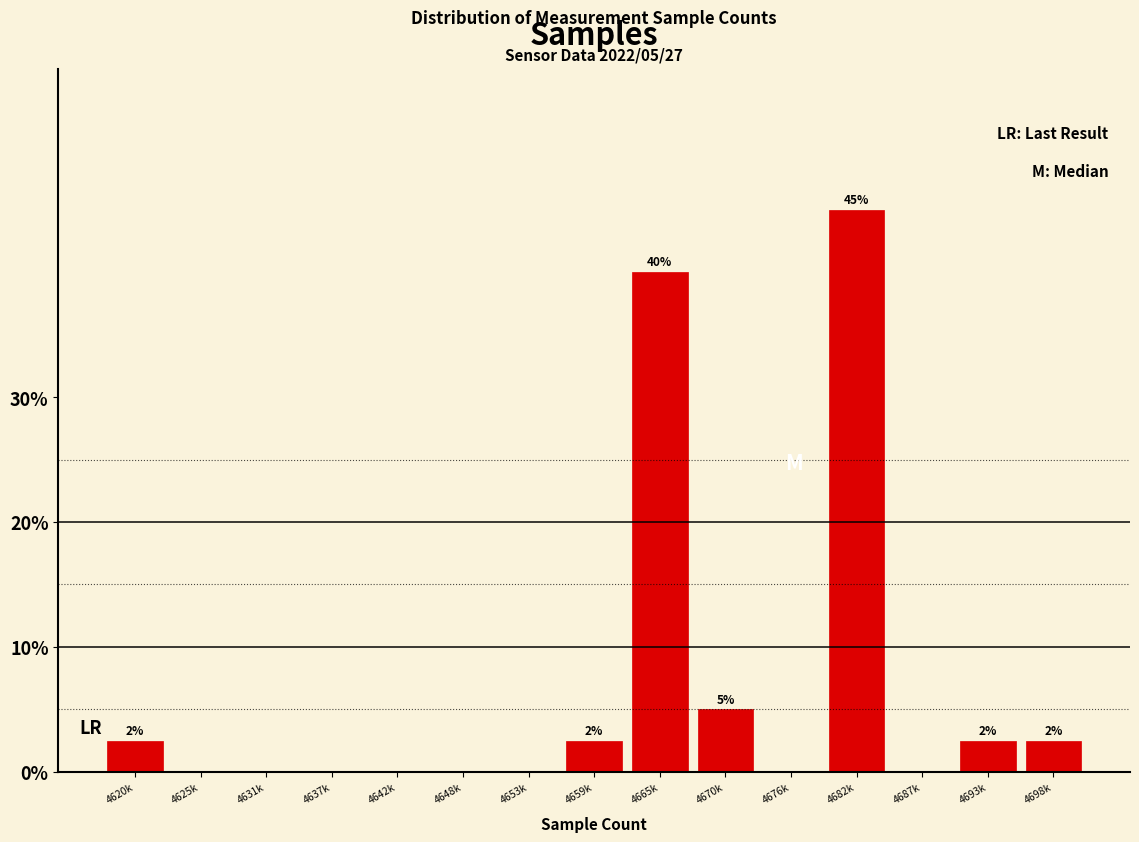

Reading left to right, what are all the values shown in this chart?

4620k=2.5	4625k=0.0	4631k=0.0	4637k=0.0	4642k=0.0	4648k=0.0	4653k=0.0	4659k=2.5	4665k=40.0	4670k=5.0	4676k=0.0	4682k=45.0	4687k=0.0	4693k=2.5	4698k=2.5